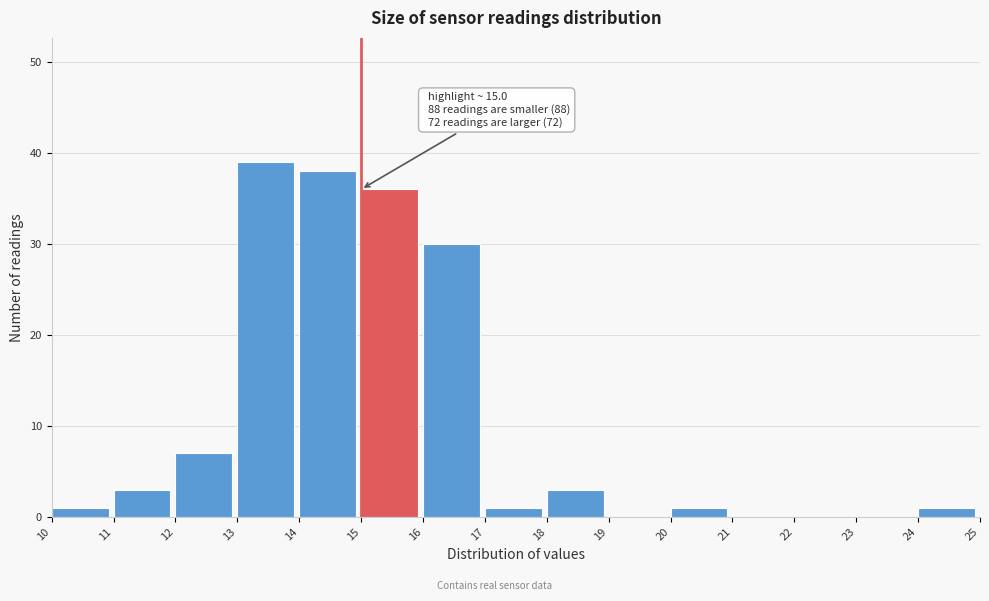

Over which range of the x-axis is the bar tallest?

13 to 14